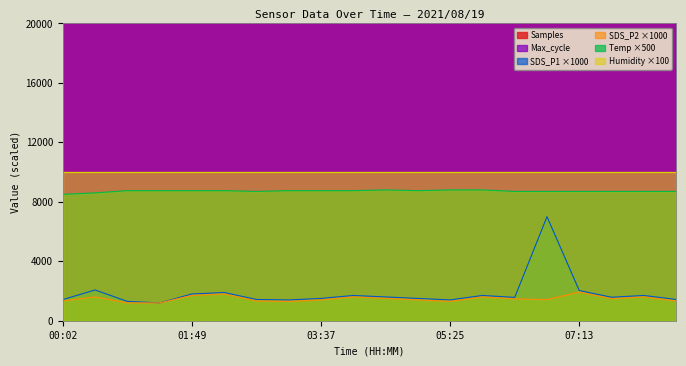

What is the label of the 3rd point from the right?

07:40